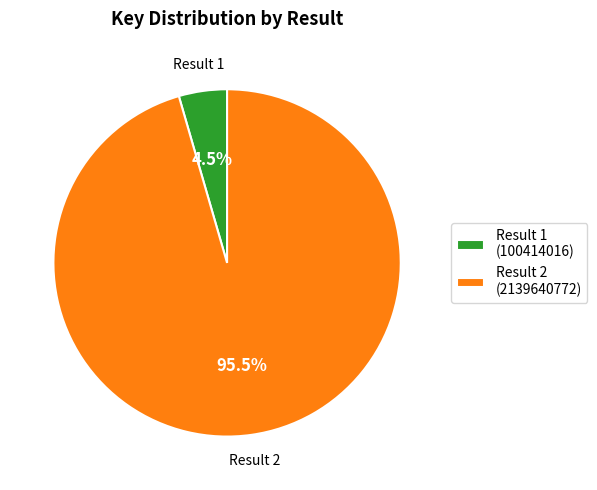

Combined, do Result 2 (2139640772) and Result 1 (100414016) account for over 50%?

Yes